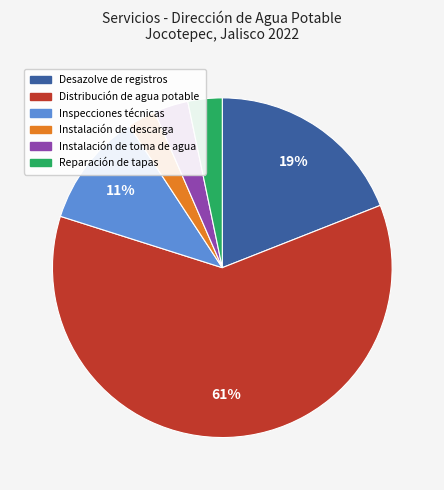

How many slices are in this pie chart?

6